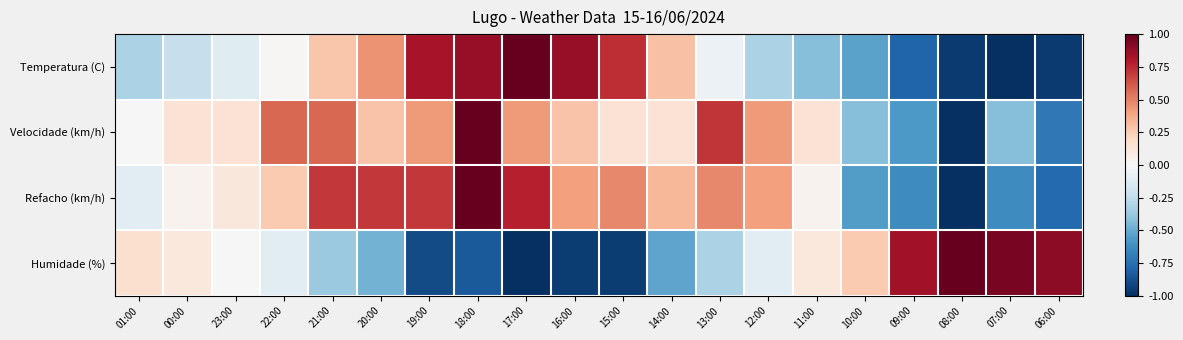

Rank the series by their maximum value, from highest to lowest.

Temperatura (C), Velocidade (km/h), Refacho (km/h), Humidade (%)